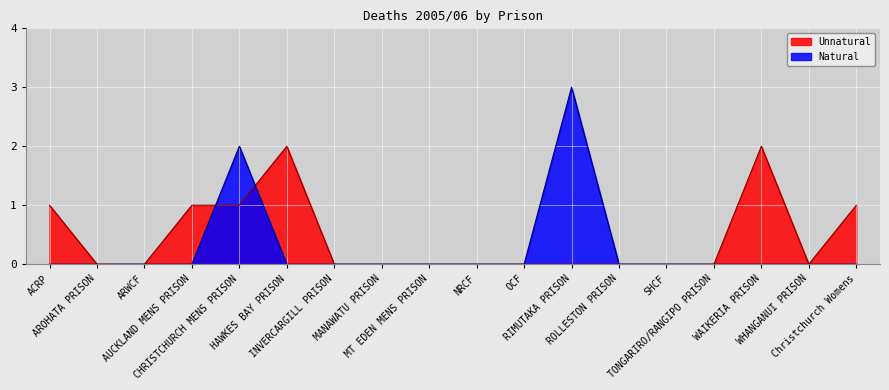

Count the Natural values in the range 0 to 1.

16